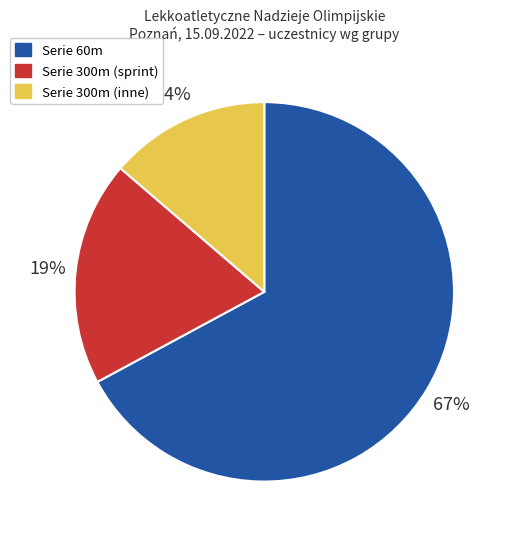

Approximately how many times larger is the value at Serie 300m (inne) compared to Serie 300m (sprint)?

0.7